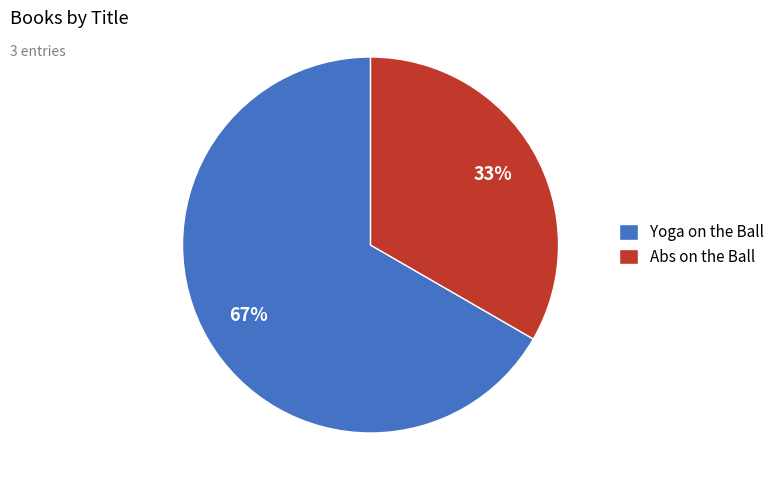

The Yoga on the Ball slice represents 77% of the pie. True or false?

False